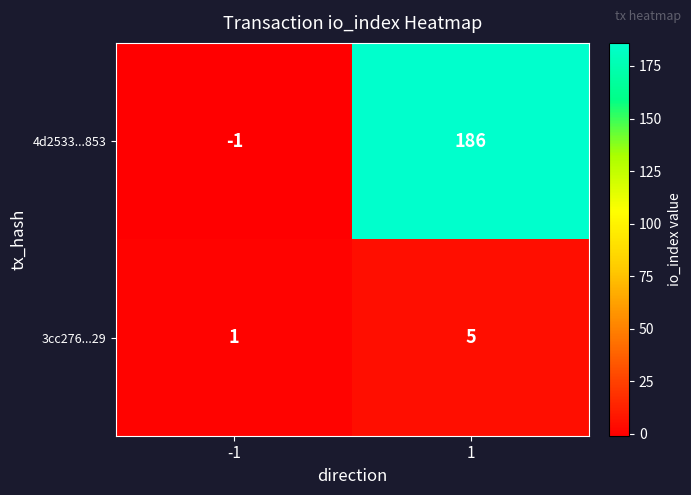

Reading left to right, what are all the values shown in this chart?

4d2533...853: -1	186
3cc276...29: 1	5